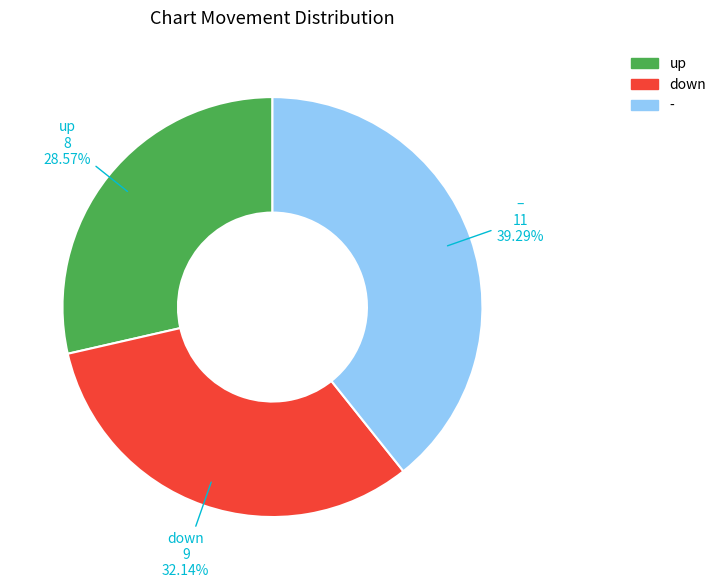

How many slices are in this pie chart?

3